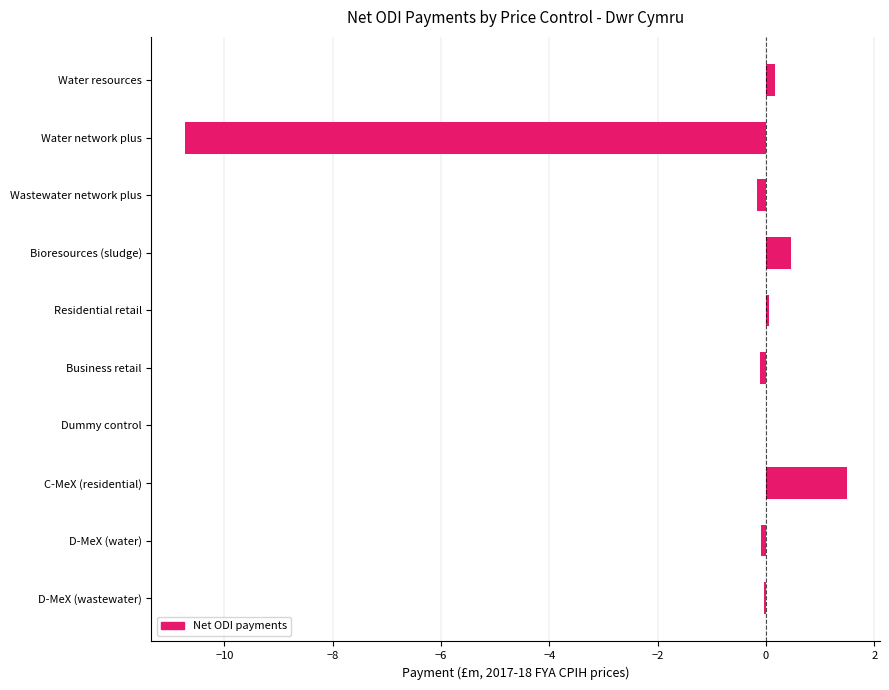

The value at Residential retail is 0.0. True or false?

True